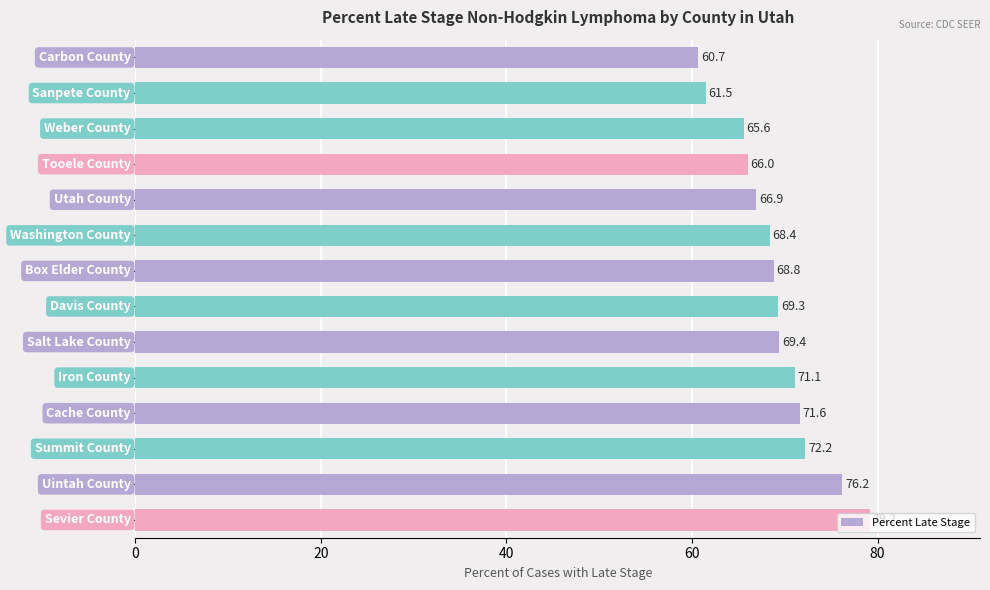

What is the minimum value shown in the chart?

60.7